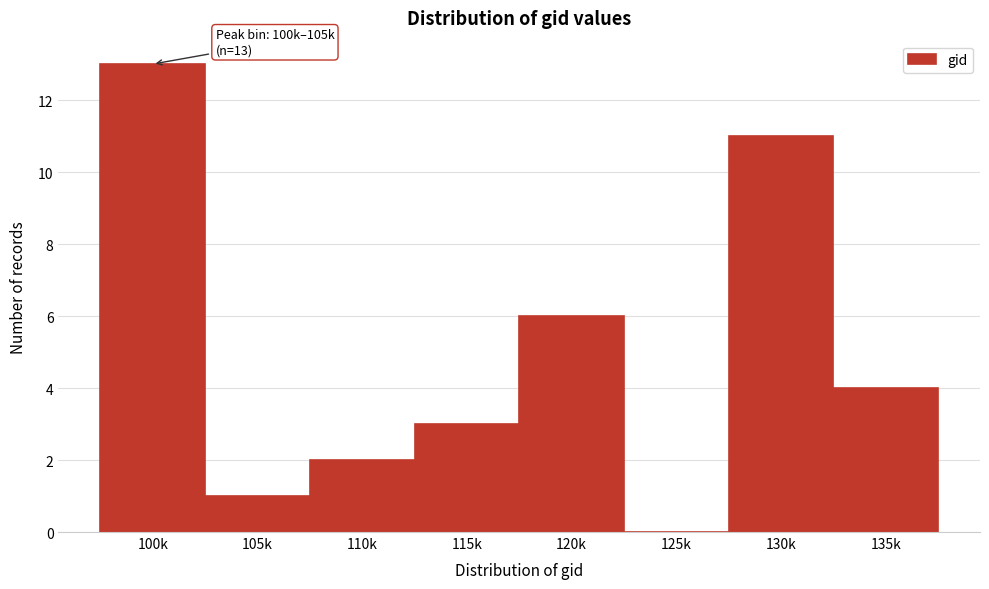

Reading left to right, transcribe all the data shown in this chart.

100k=13	105k=1	110k=2	115k=3	120k=6	125k=0	130k=11	135k=4